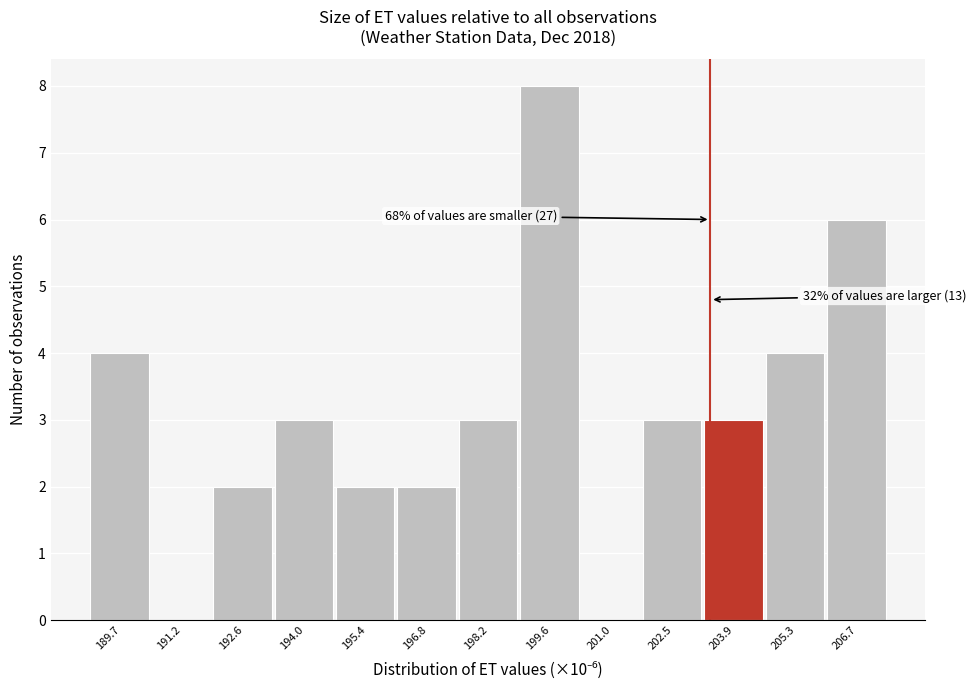

Reading right to left, list all the values displayed in this chart.

206.7=6	205.3=4	203.9=3	202.5=3	201.0=0	199.6=8	198.2=3	196.8=2	195.4=2	194.0=3	192.6=2	191.2=0	189.7=4